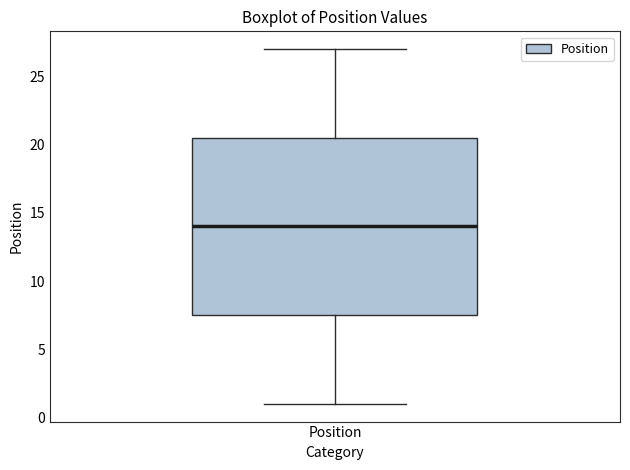

Read this box plot against the y-axis: the position of the median line, the range covered by the box, and the ends of both whiskers. The values are not printed on the chart, so give them approximately, as read against the axis.

median 14.0, box 7.5 to 20.5, whiskers 1.0 to 27.0